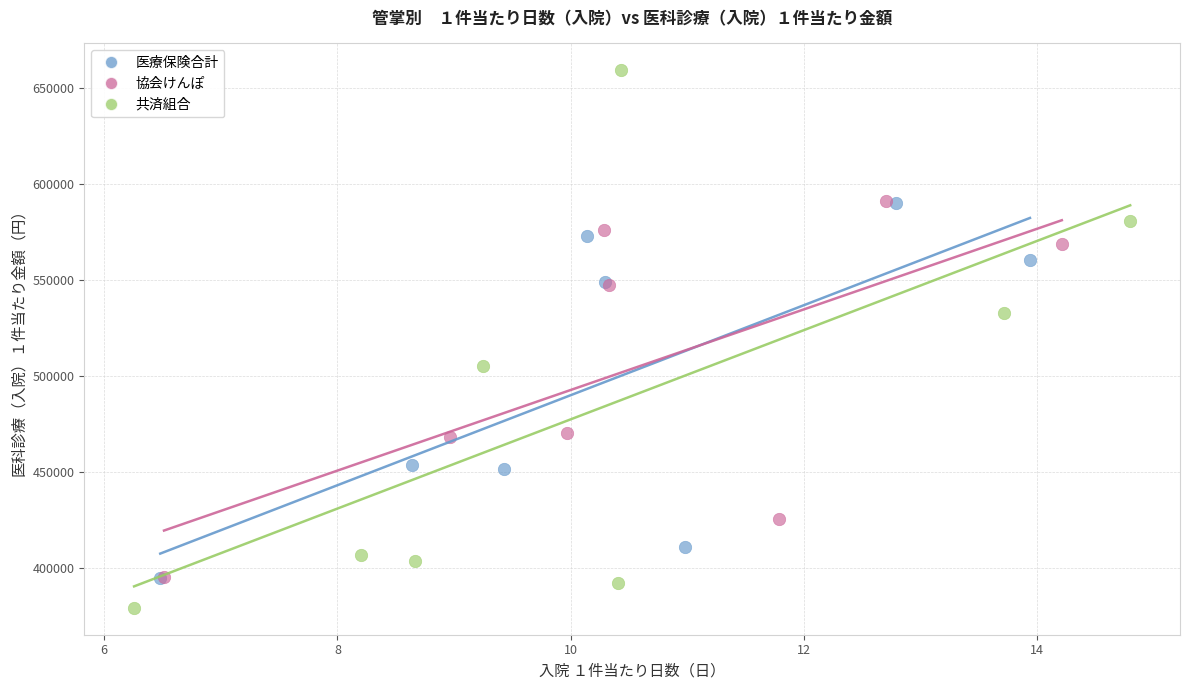

Which series has the largest Y range (max minus min)?

共済組合